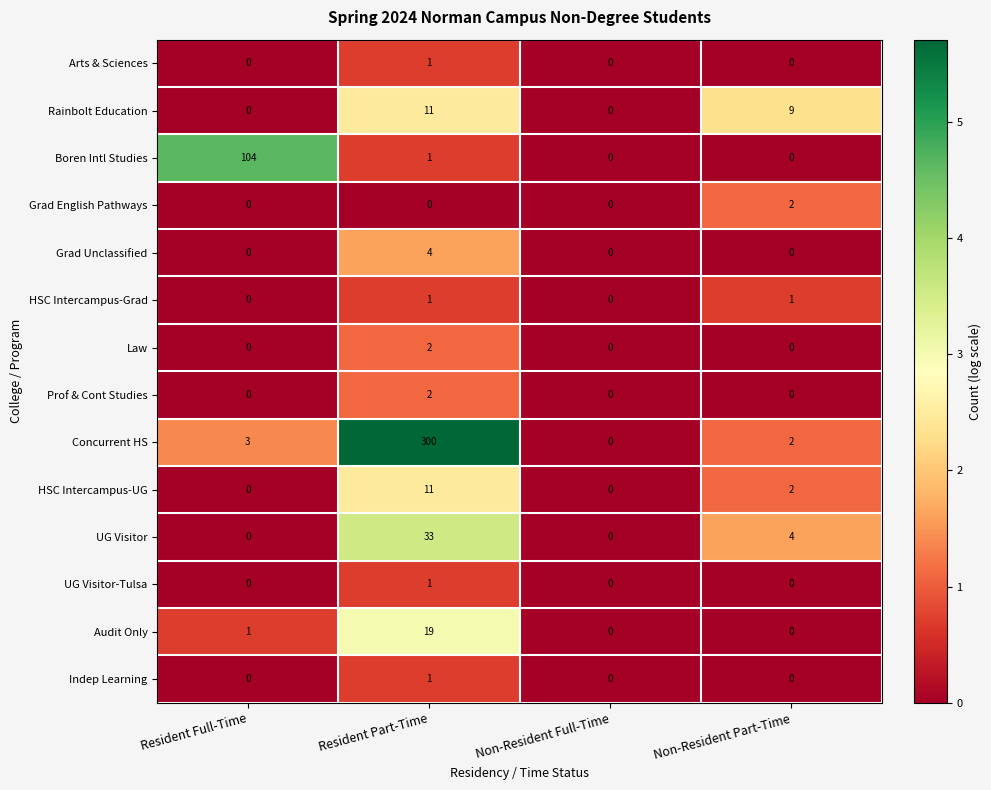

What is the difference between the Concurrent HS values at Resident Full-Time and Resident Part-Time?

297